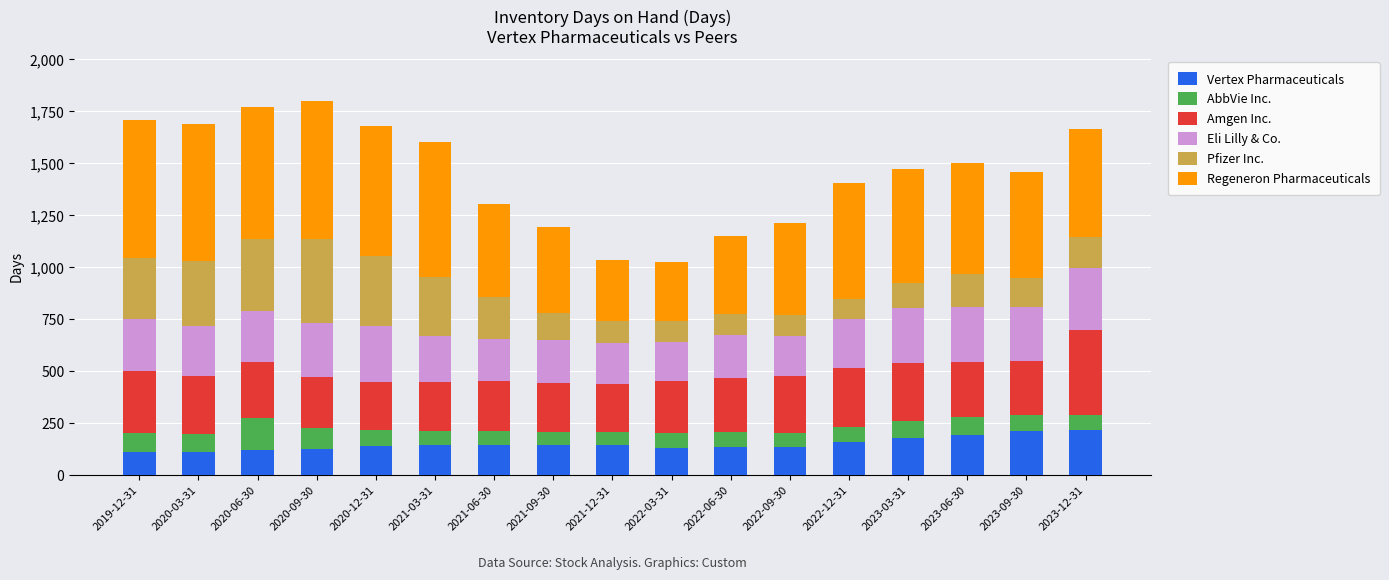

True or false: Regeneron Pharmaceuticals has a value of 292 at 2021-12-31.

True